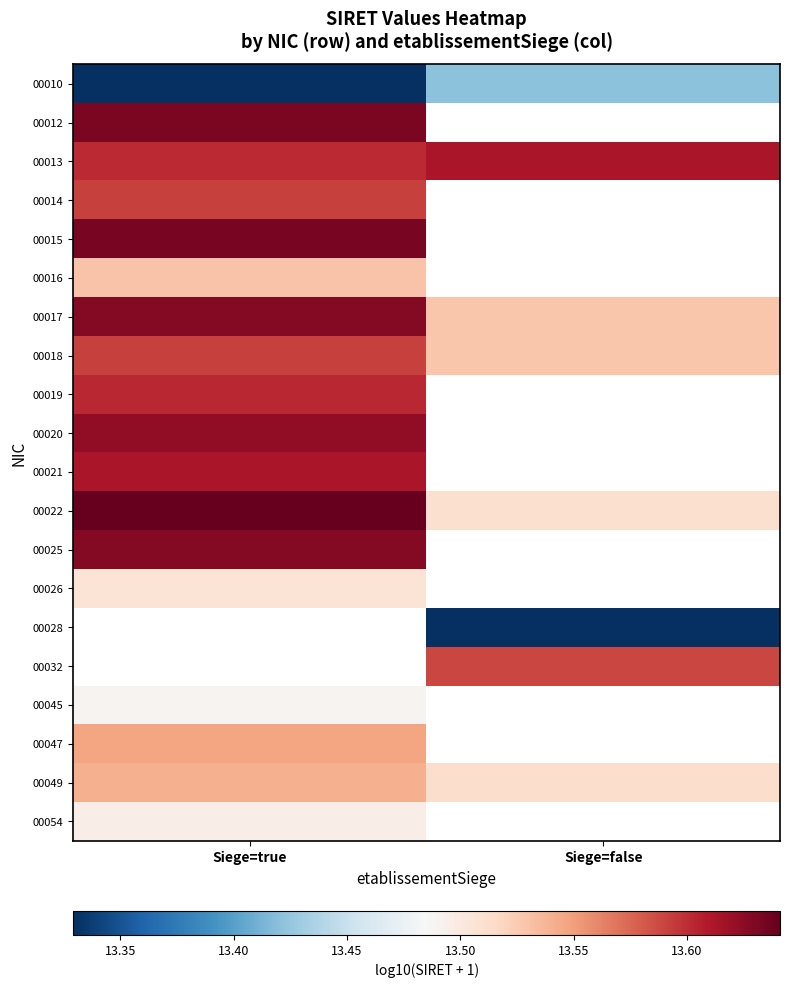

How many values in the 00032 series exceed 13?

1